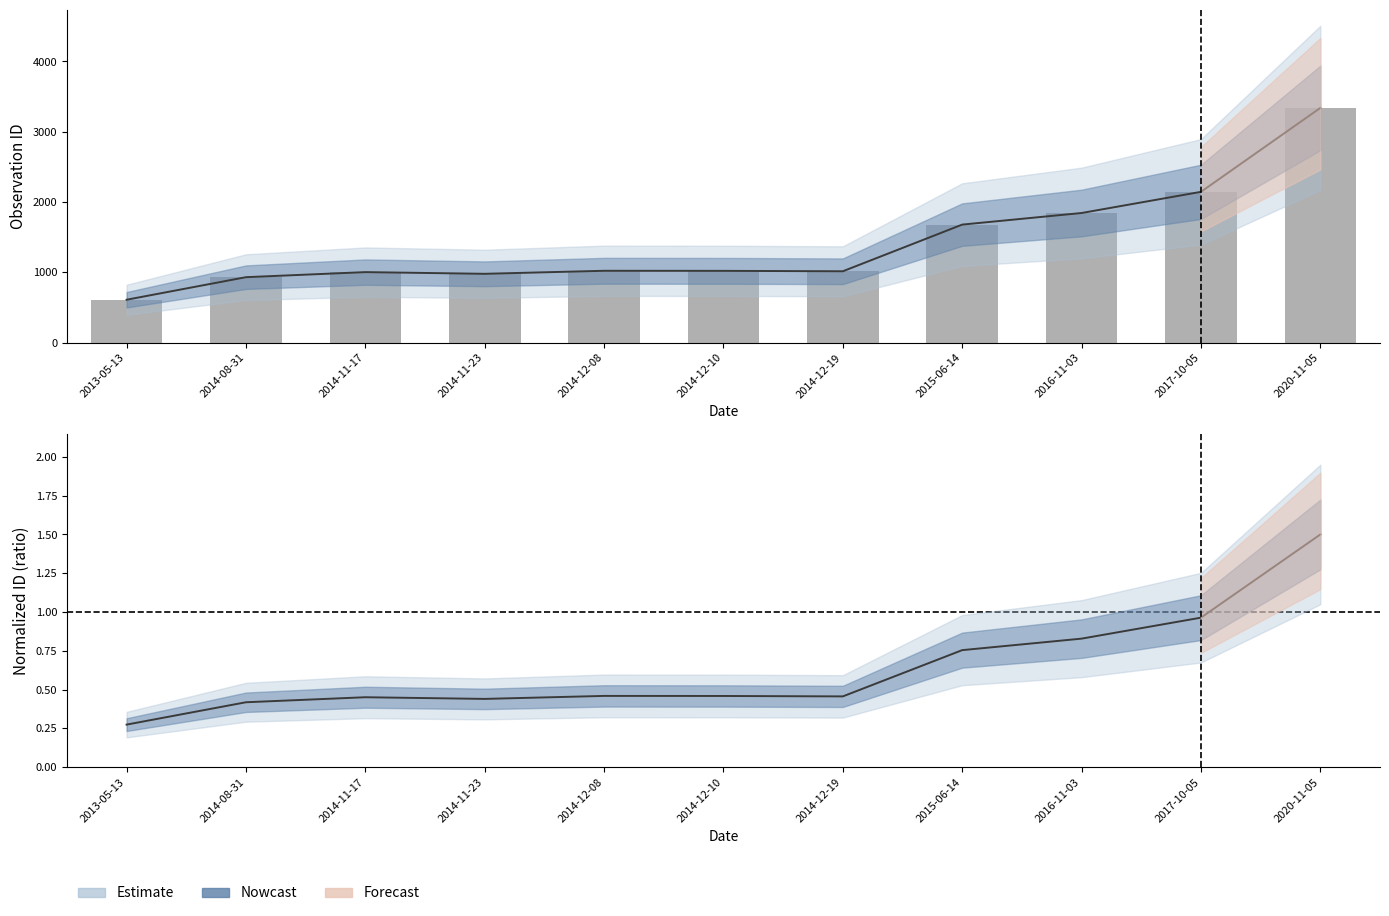

What is the sum of the values at 2014-12-19 and 2014-11-17?

2018